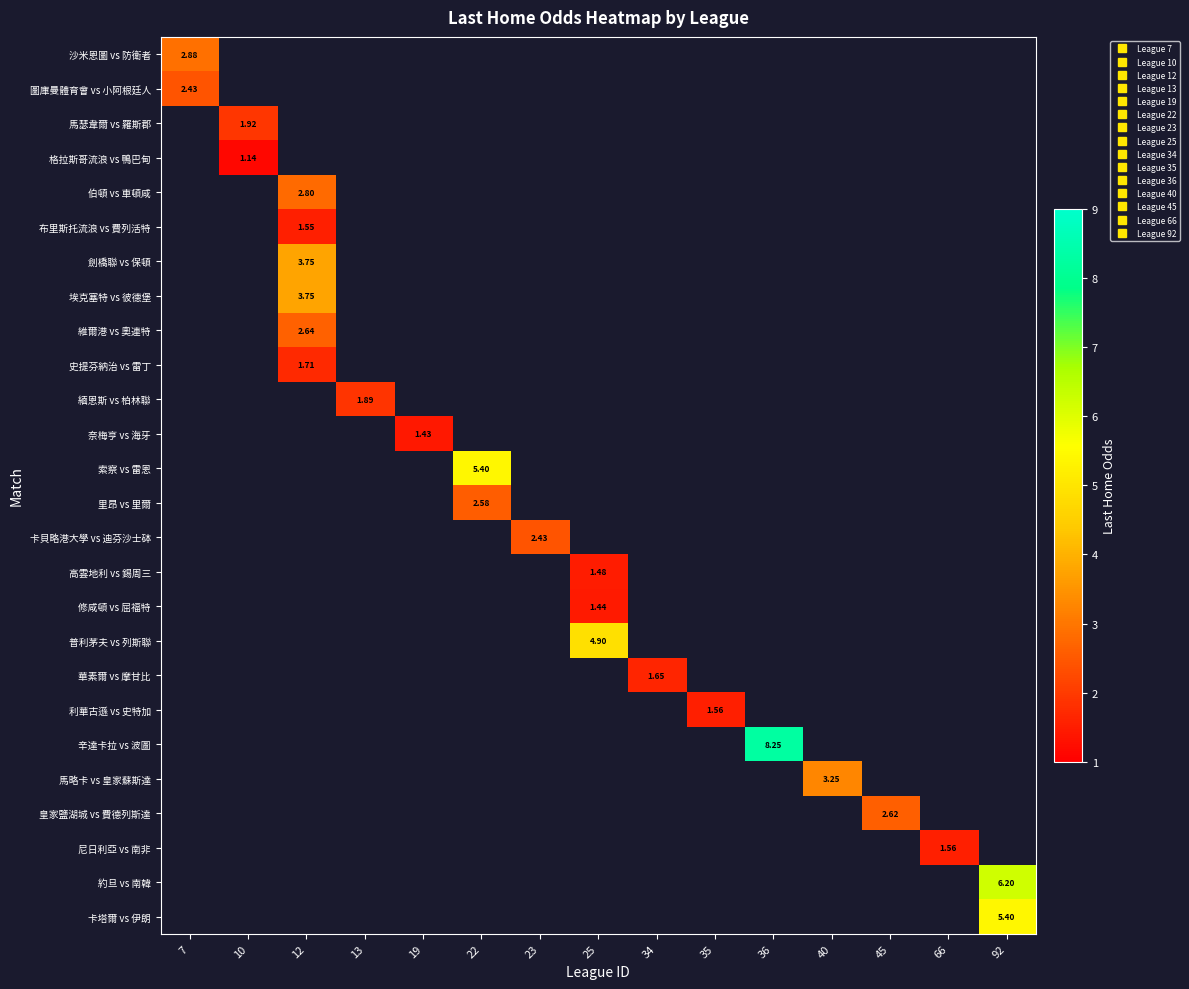

Which series has the widest spread of values?

沙米恩圖 vs 防衛者